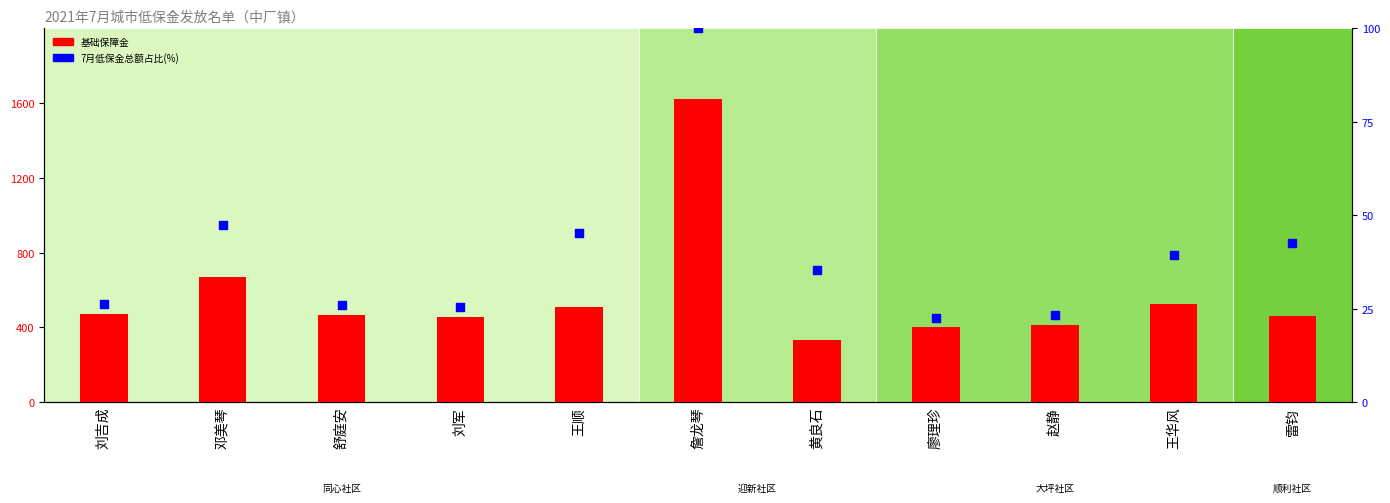

At how many categories does at least one series exceed 1354?

1